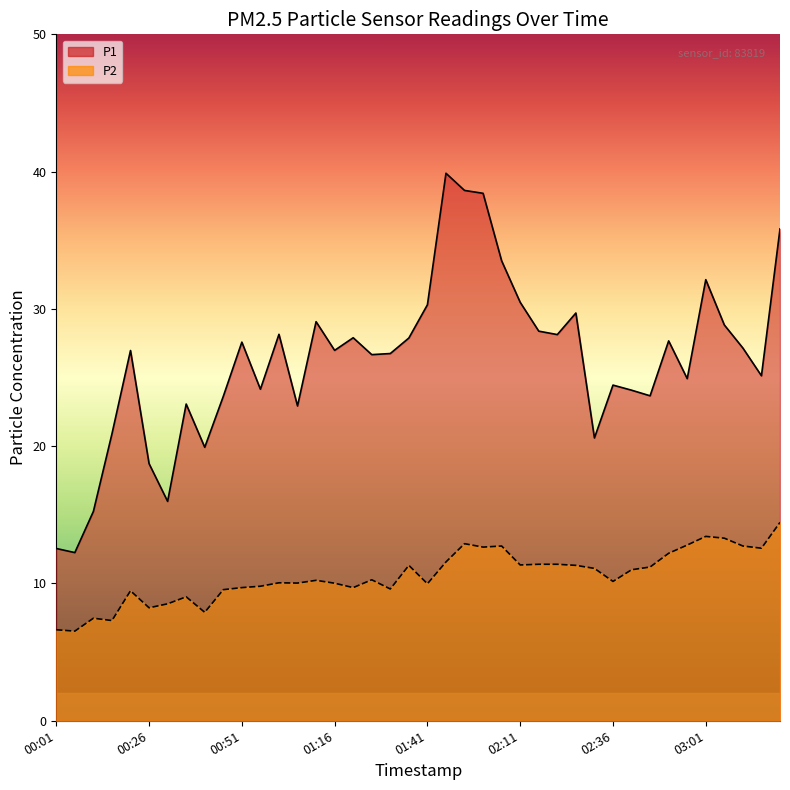

At which label is P2 closest to 10?

01:16